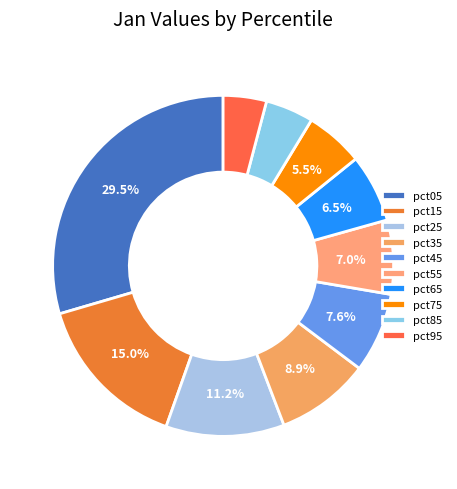

Does pct45 account for over 50% of the chart?

No